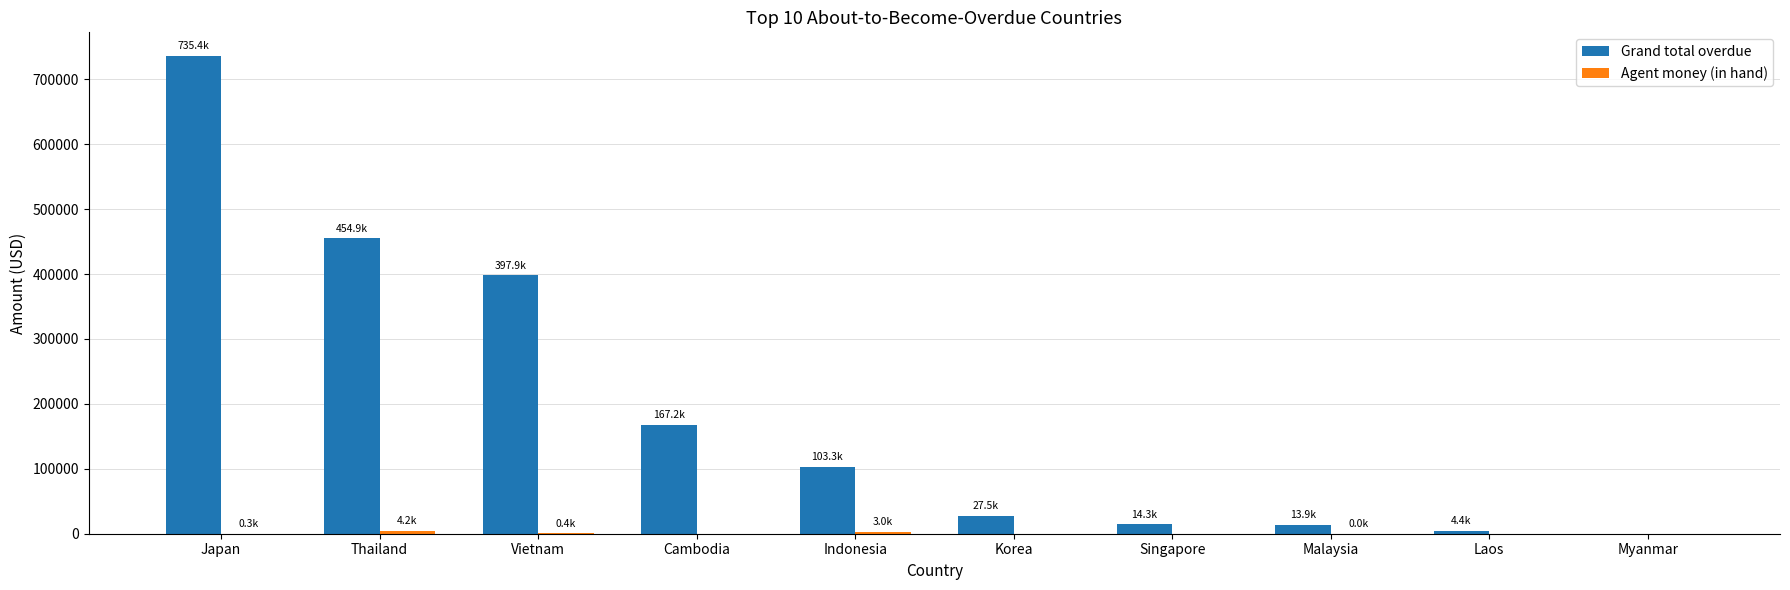

Which series has the largest total across all categories?

Grand total overdue